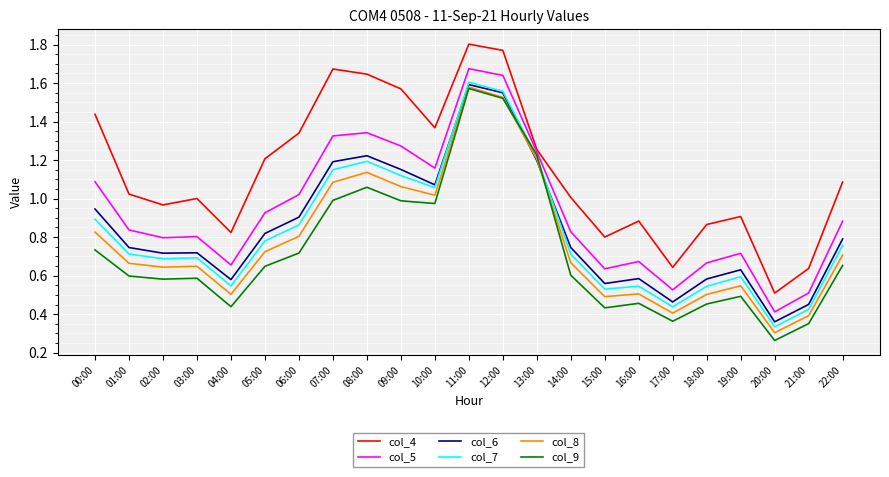

True or false: col_6 has more than 2 points higher than both neighbors.

True